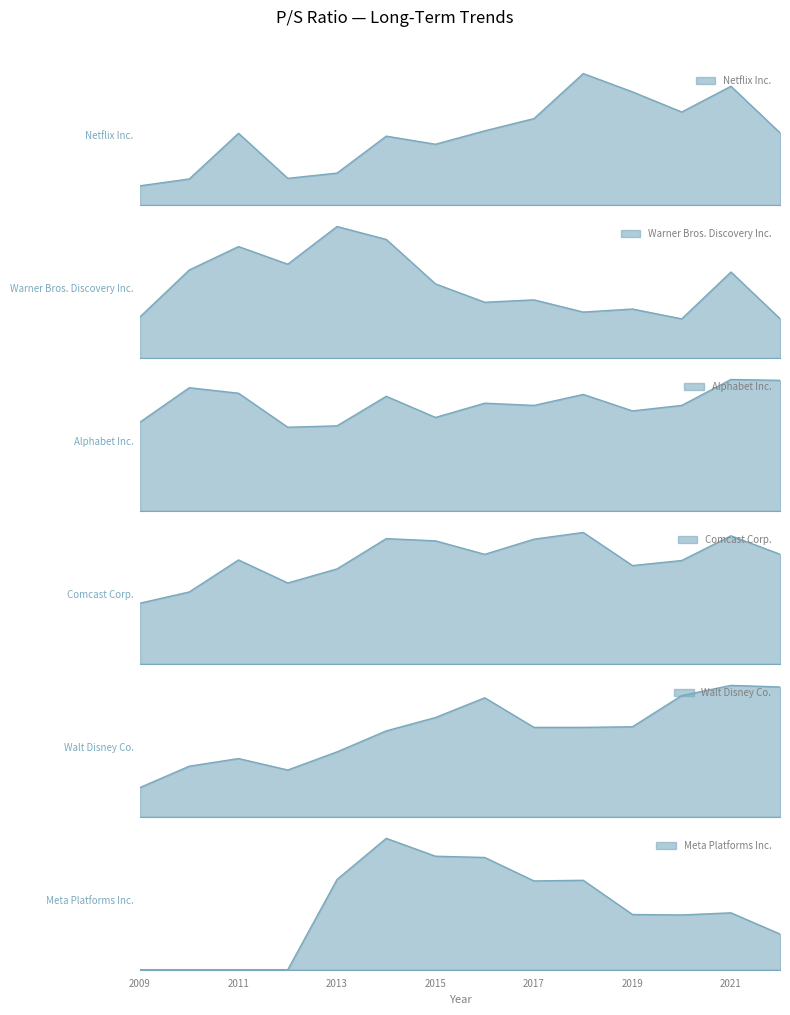

In Netflix Inc., how many points are lower than both neighbors (excluding endpoints)?

3